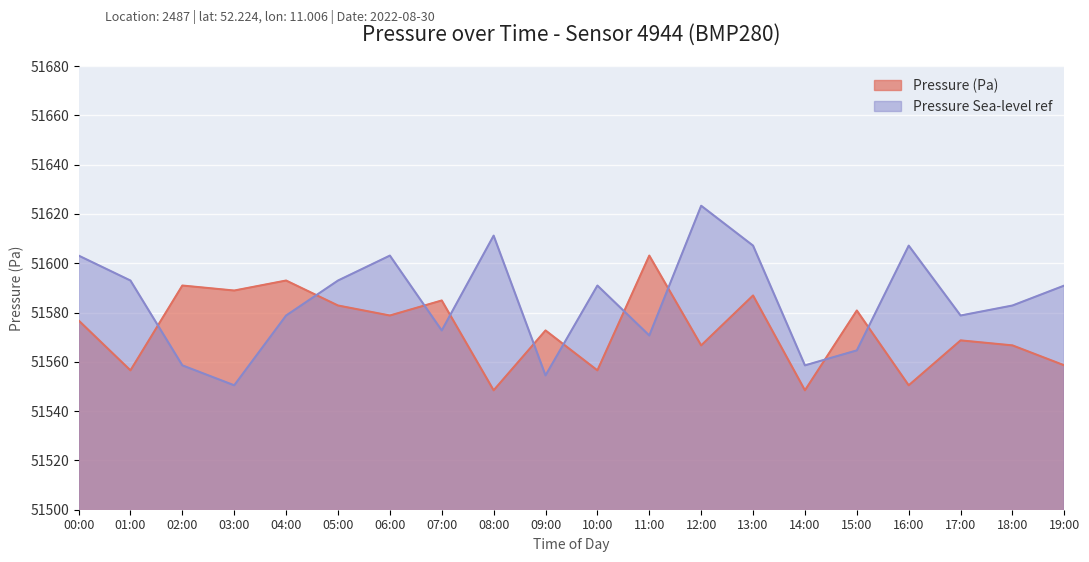

Which category has the lowest value in the Pressure (Pa) series?

08:00